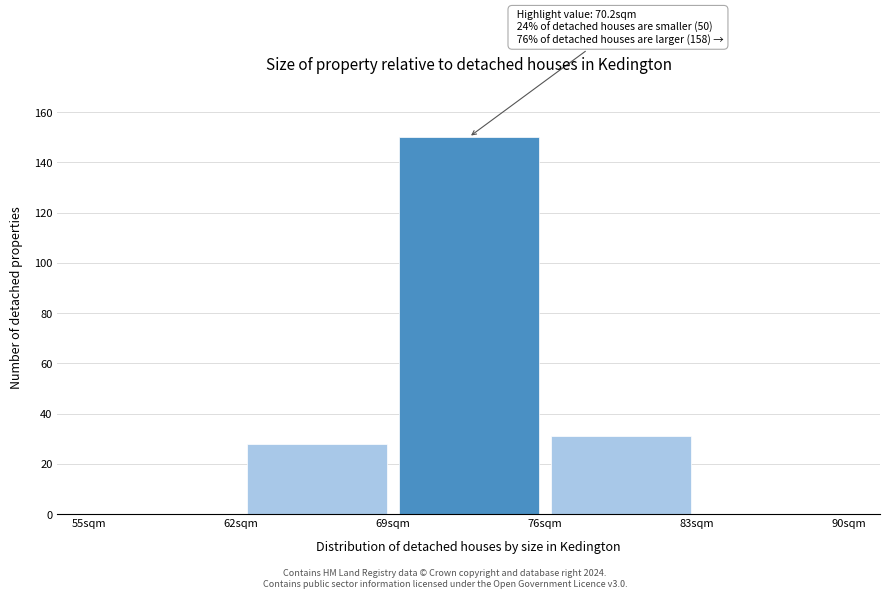

Over which range of the x-axis is the bar tallest?

69 to 76